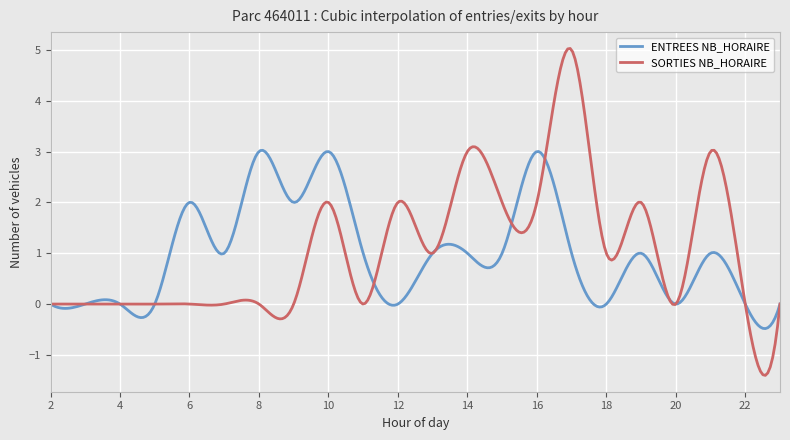

What is the greatest value displayed?

5.0